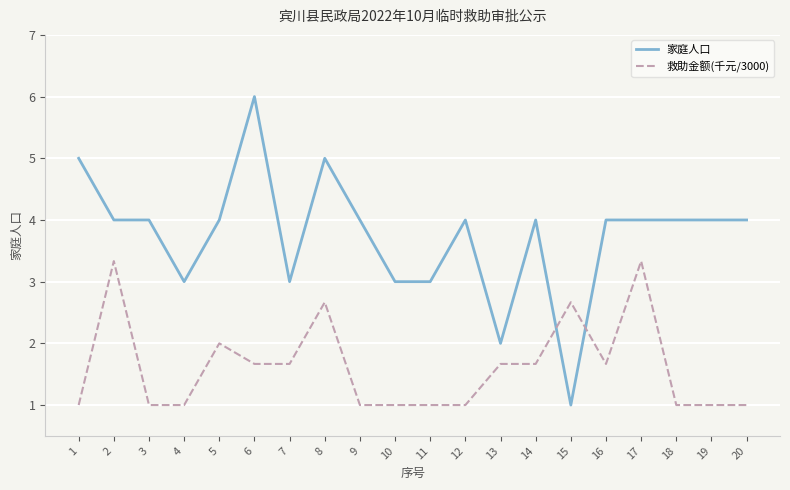

The value of 救助金额(千元/3000) at 19 is 1.0. True or false?

True